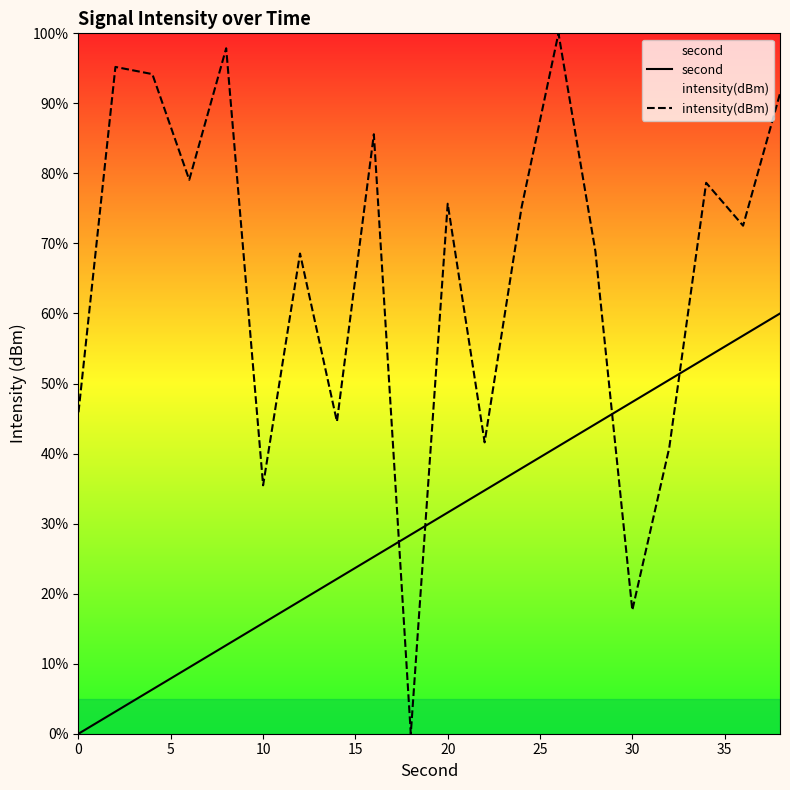

How many intersections are there between intensity(dBm) and second?

4